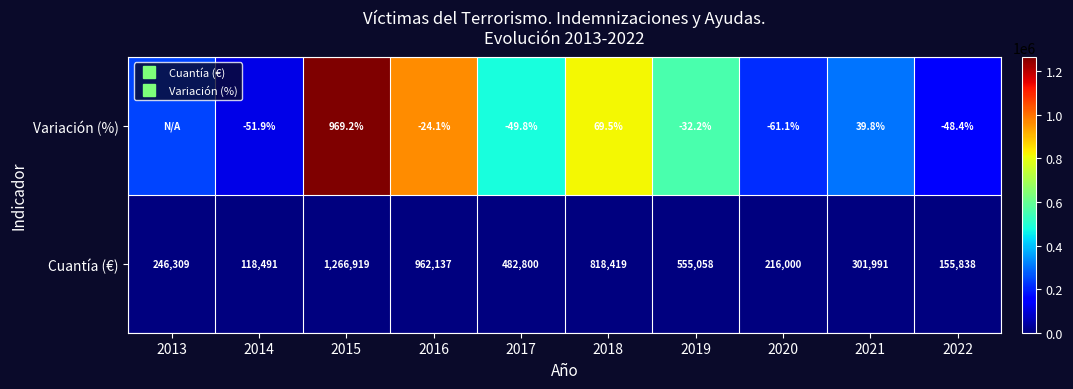

Which series has the largest total across all categories?

Variación (%)